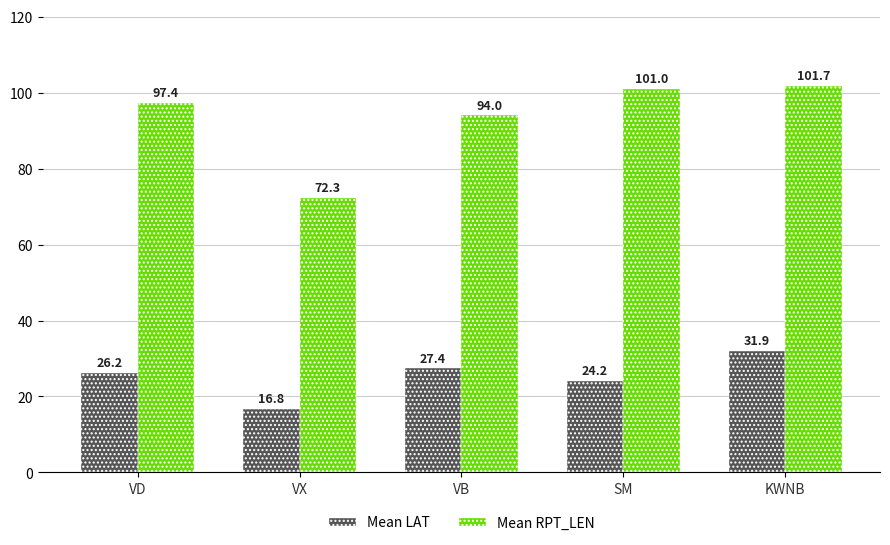

What is the label of the 4th bar from the right?

VX